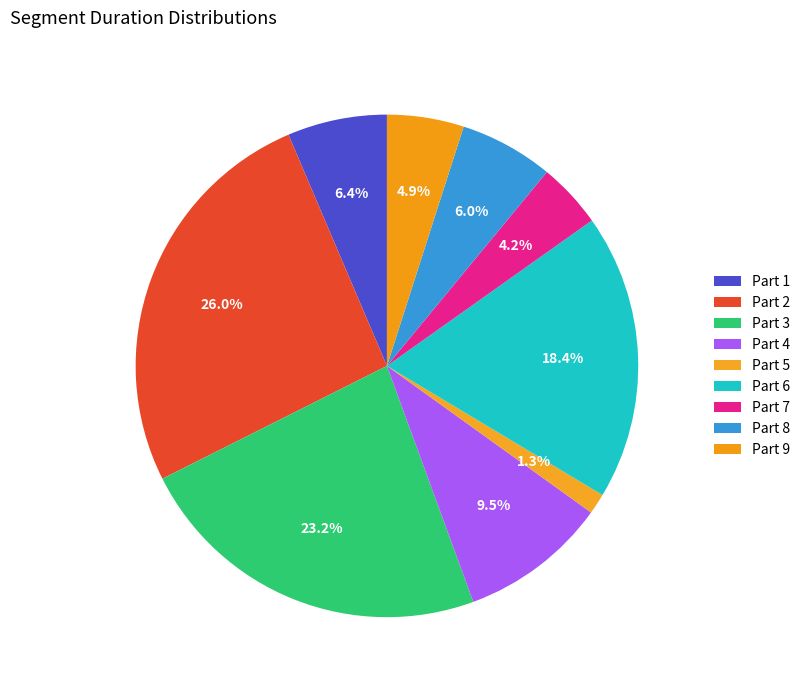

Which has a higher value, Part 9 or Part 8?

Part 8